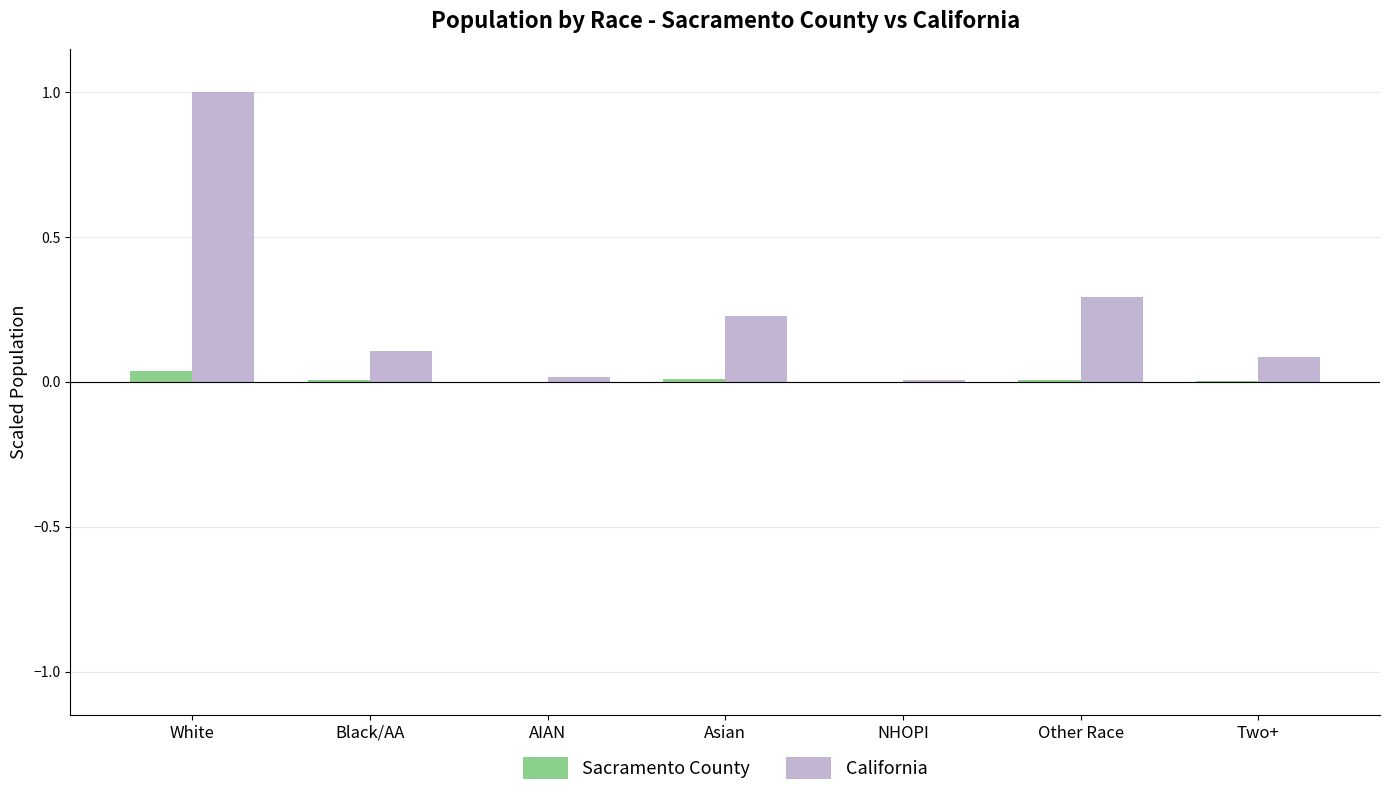

Between White and AIAN, which series saw the biggest shift?

California